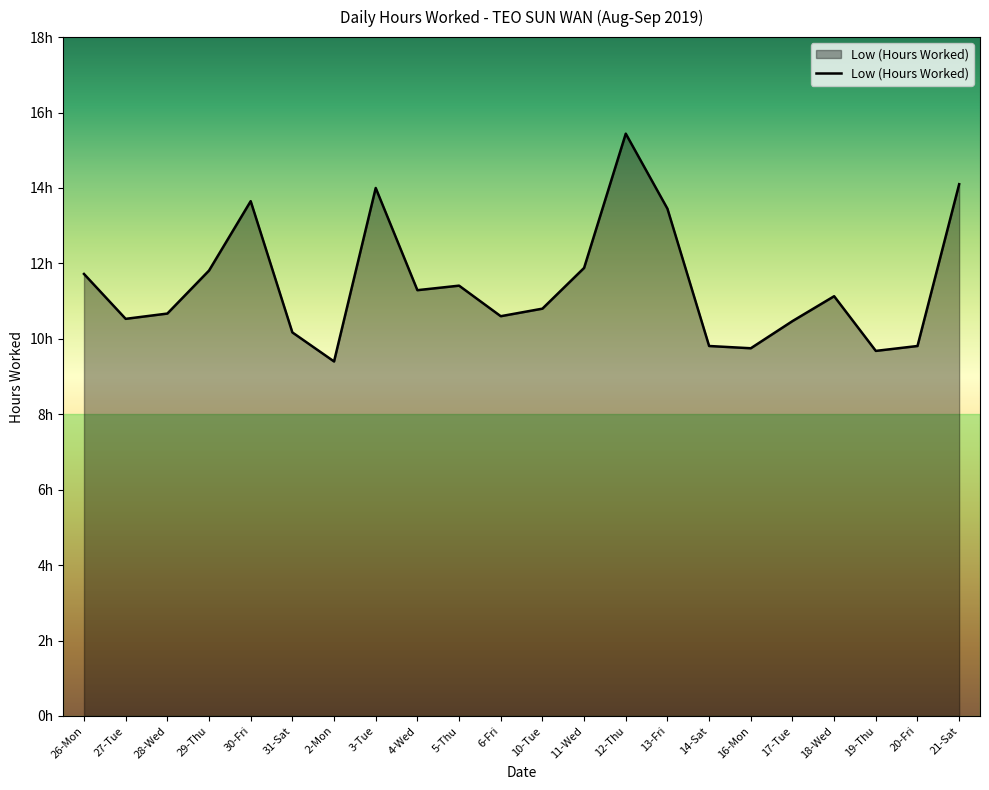

At which label does the data first exceed 11?

26-Mon